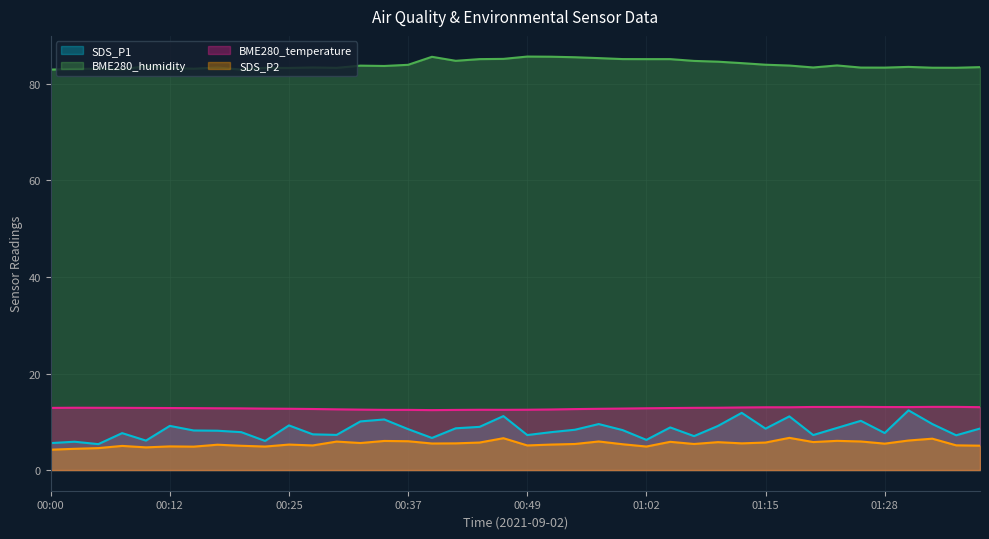

The value of SDS_P1 at 01:33 is 13.1. True or false?

False